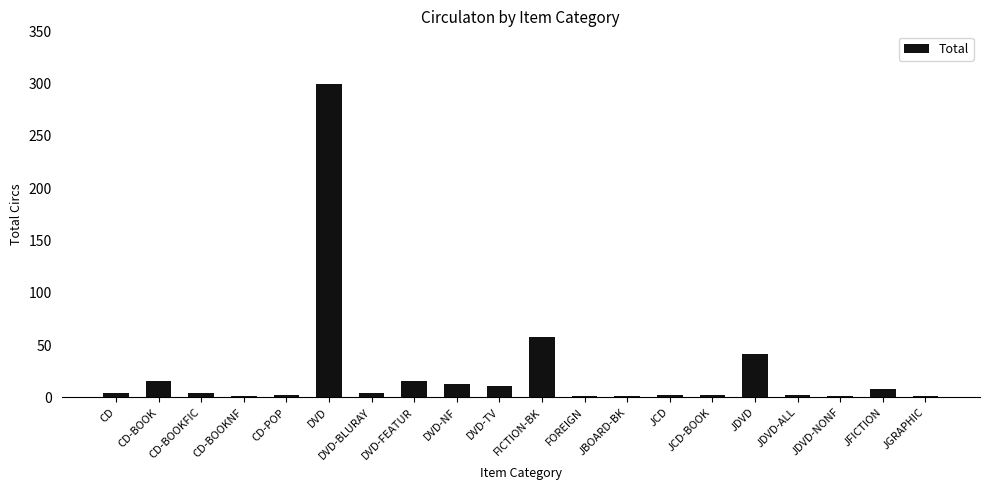

What is the sum of all values?

489